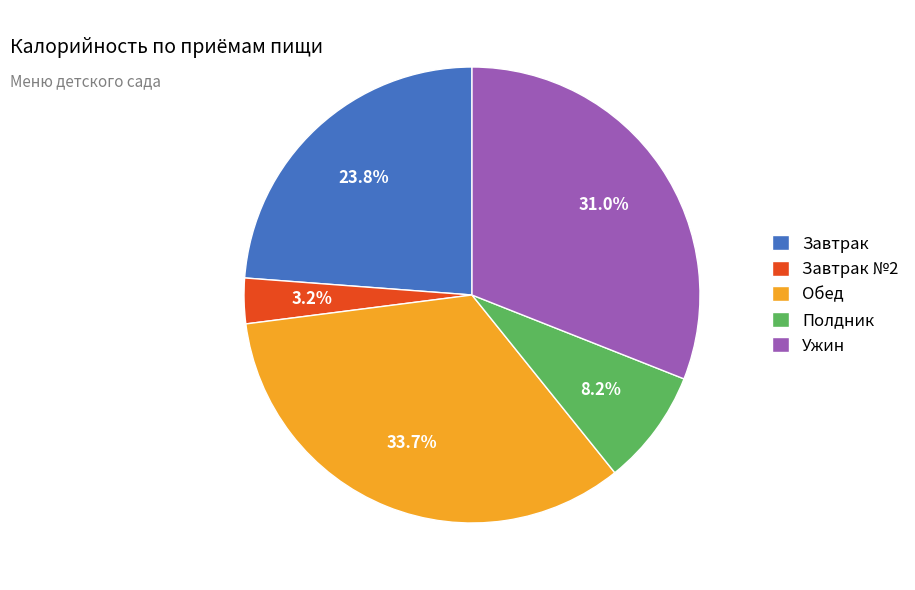

Is there a majority slice in this chart?

No